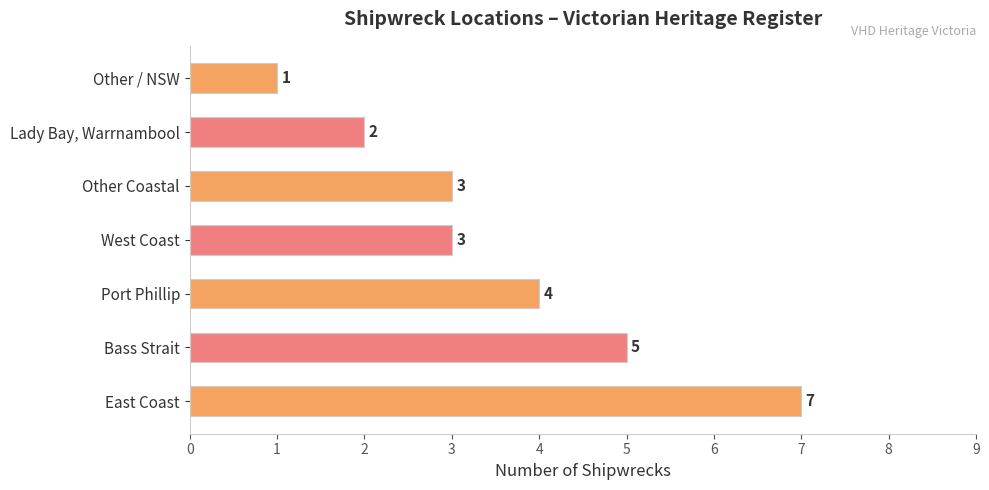

The value at Other / NSW is 1. True or false?

True